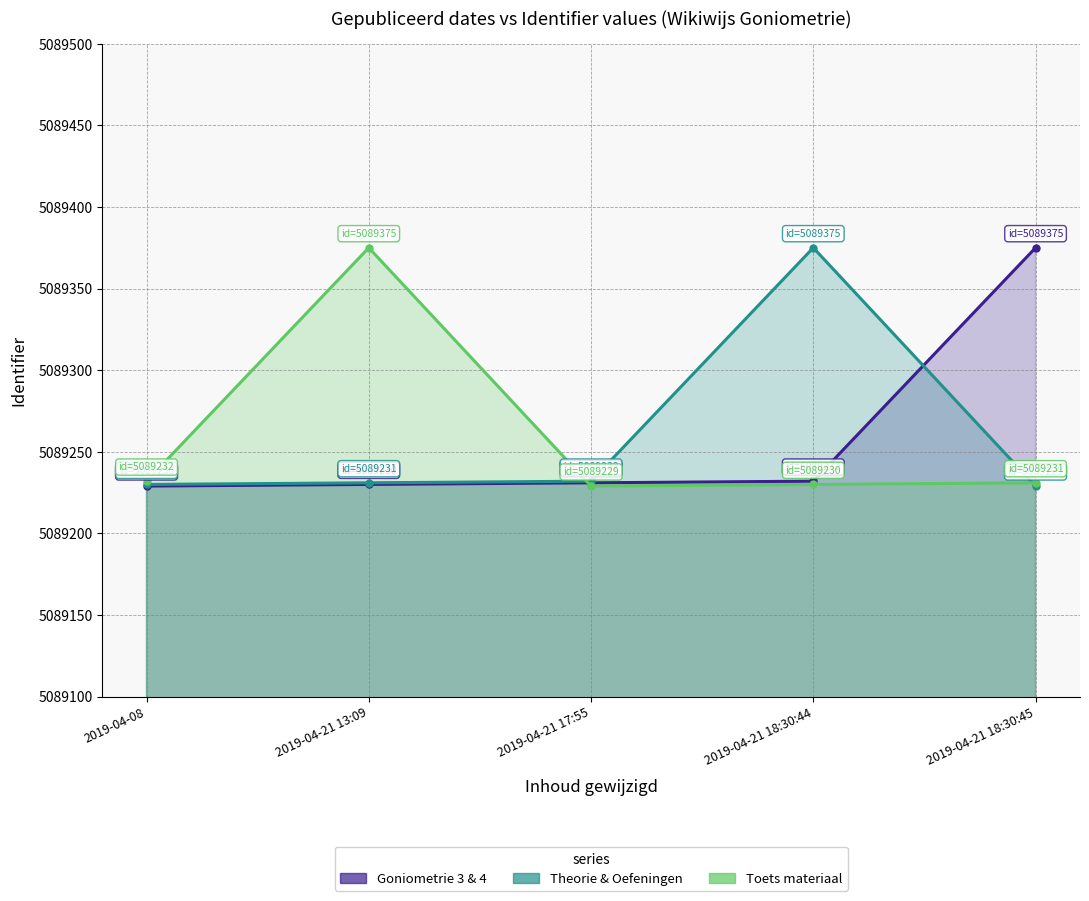

What is the label of the 5th point from the right?

2019-04-08